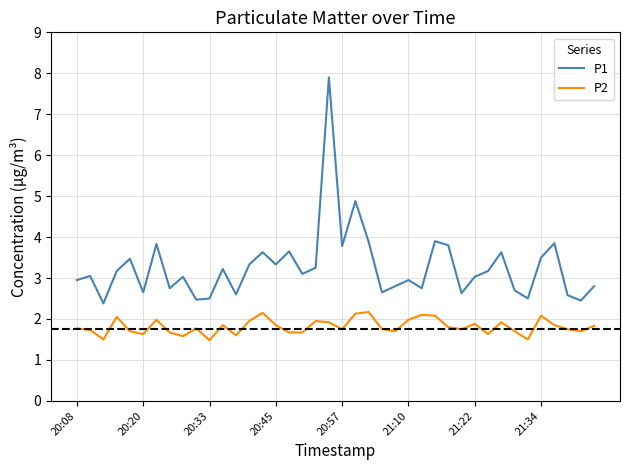

What is the difference between the maximum and minimum values in the P2 series?

0.7